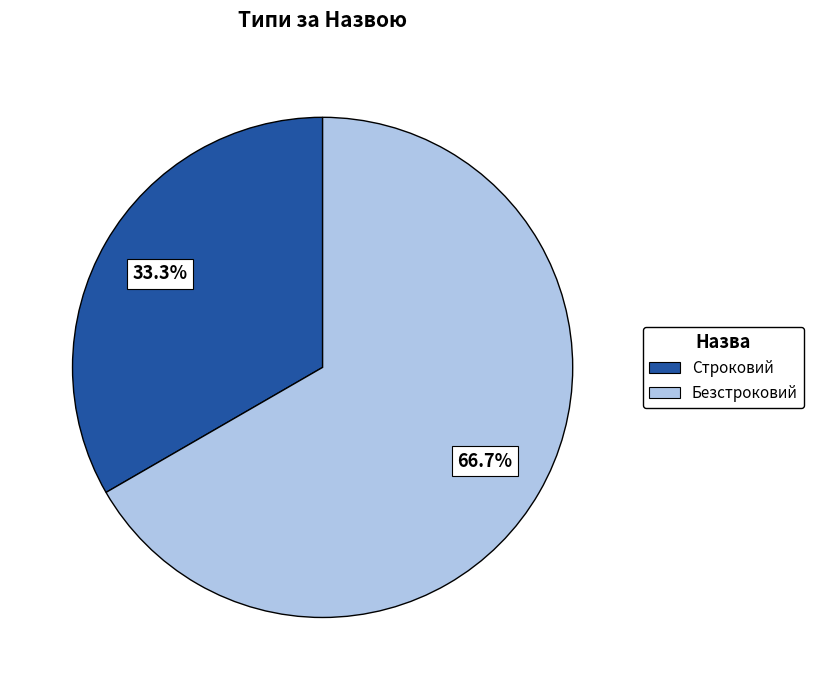

Combined, do Строковий and Безстроковий account for over 50%?

Yes